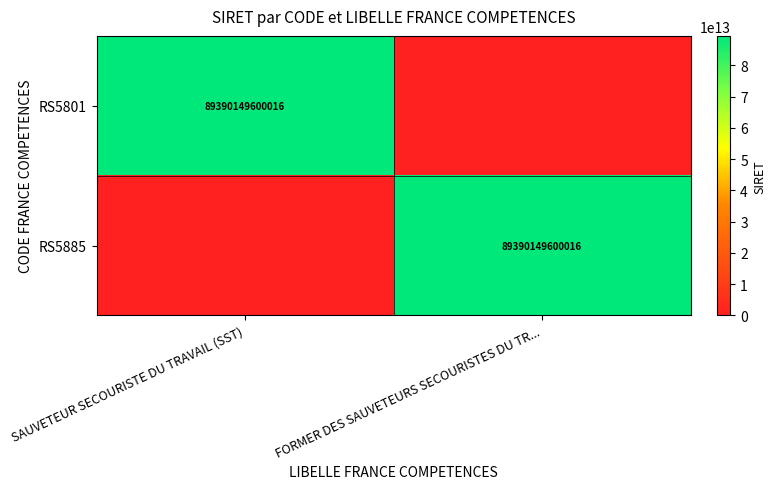

What is the total value across all series at FORMER DES SAUVETEURS SECOURISTES DU TR...?

89390149600016